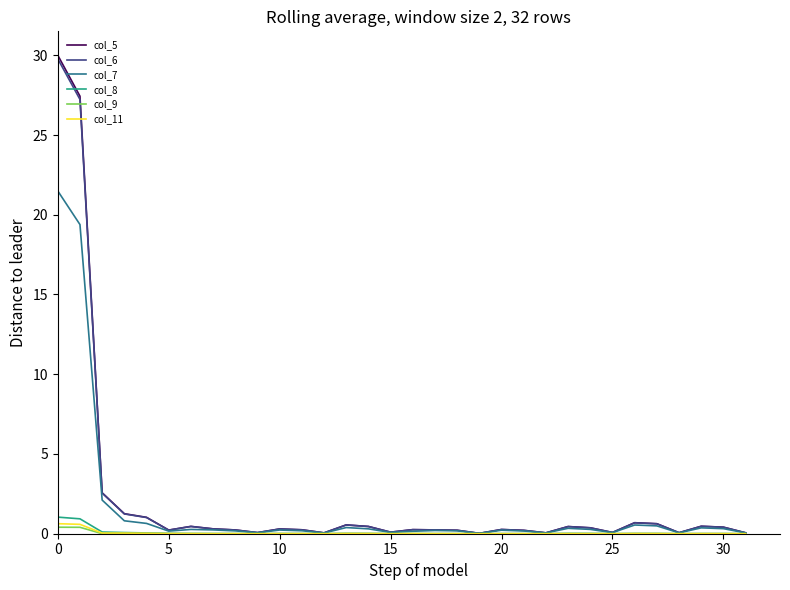

Which series has the largest range (max minus min)?

col_5